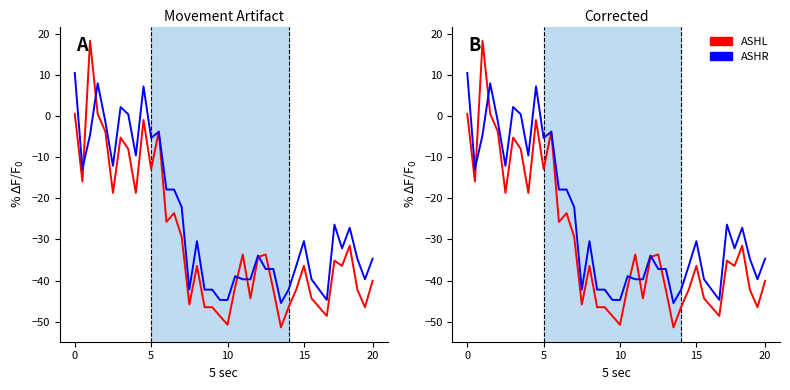

How many interior local valleys does the ASHR series have?

9